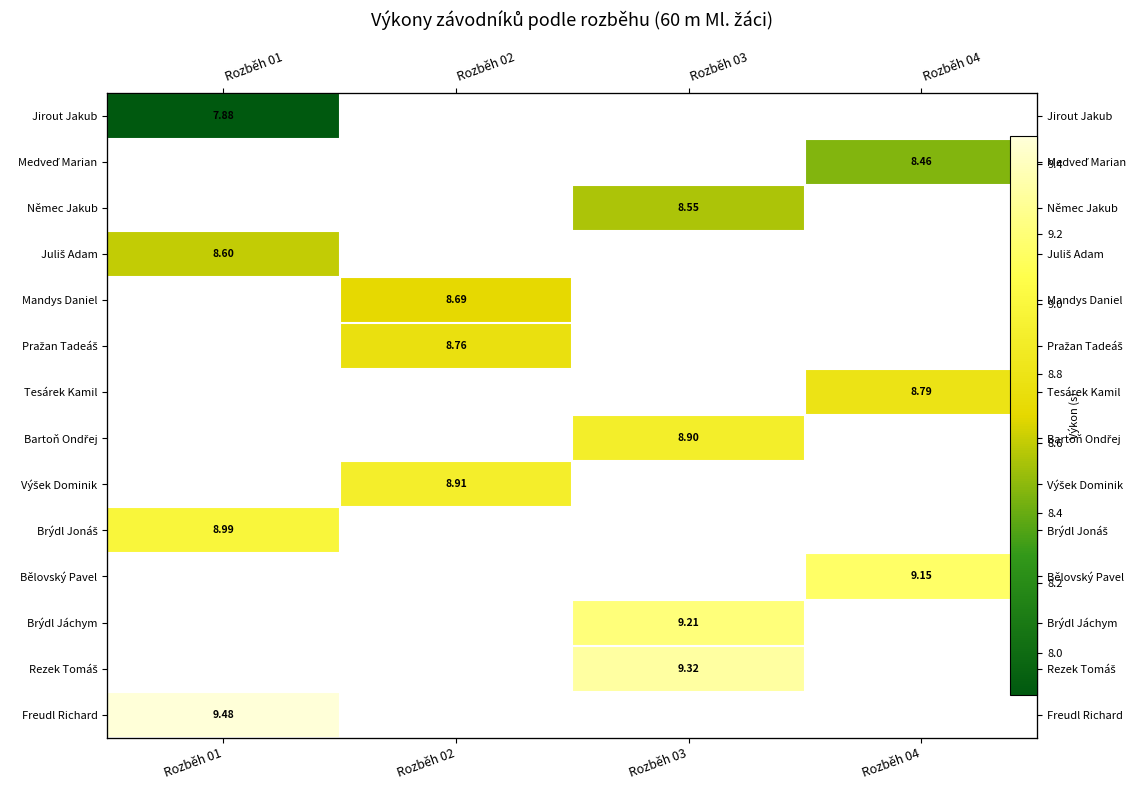

At how many categories does at least one series exceed 7?

4